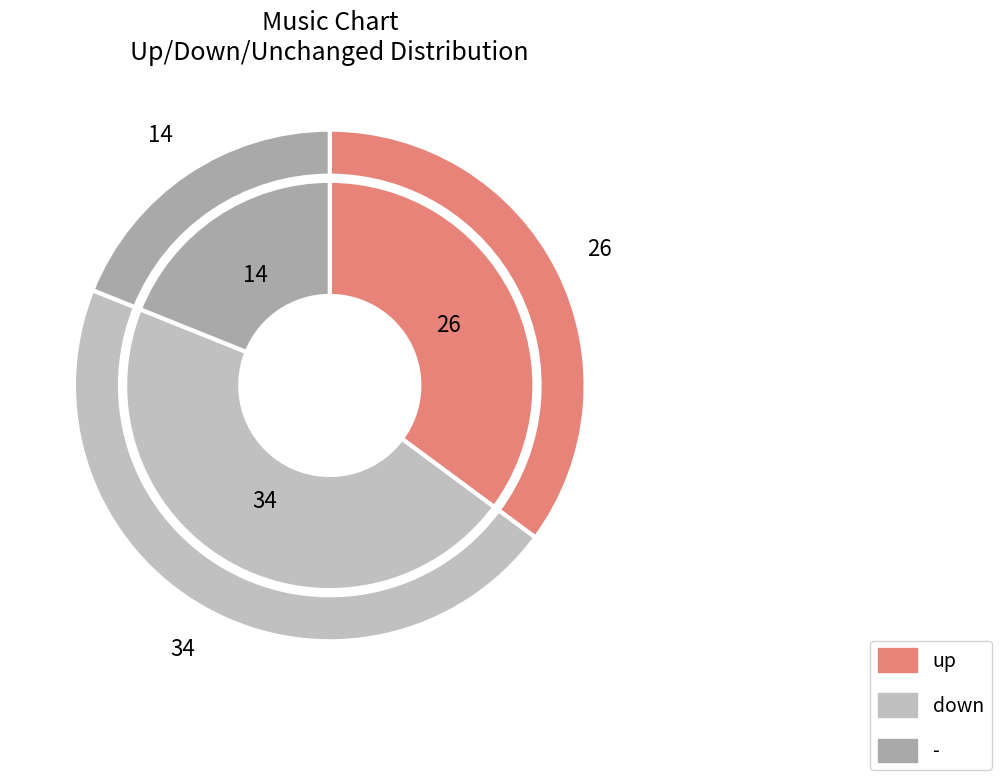

The up slice represents 24% of the pie. True or false?

False